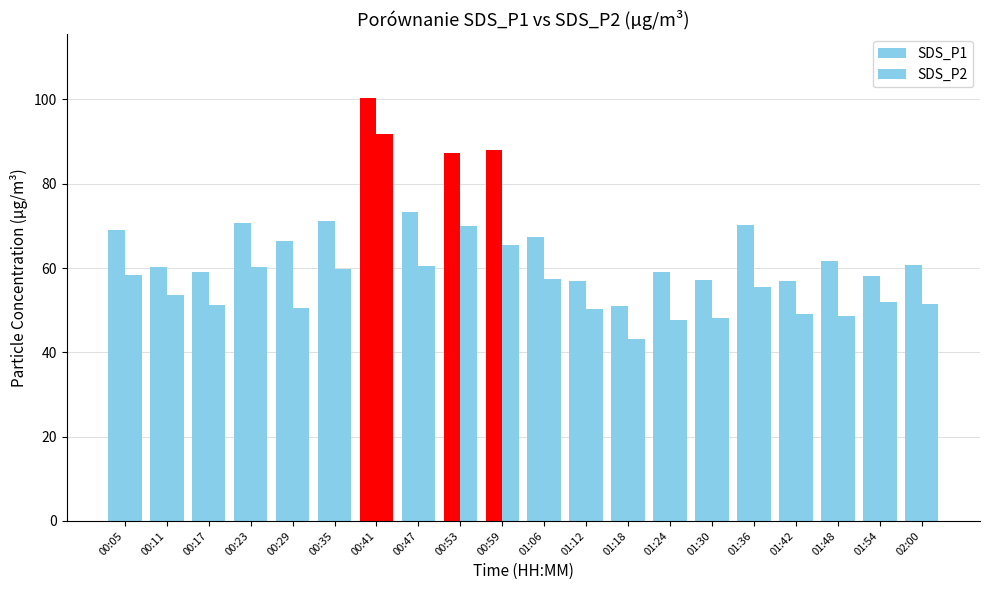

How many data points in SDS_P2 are above 53?

10